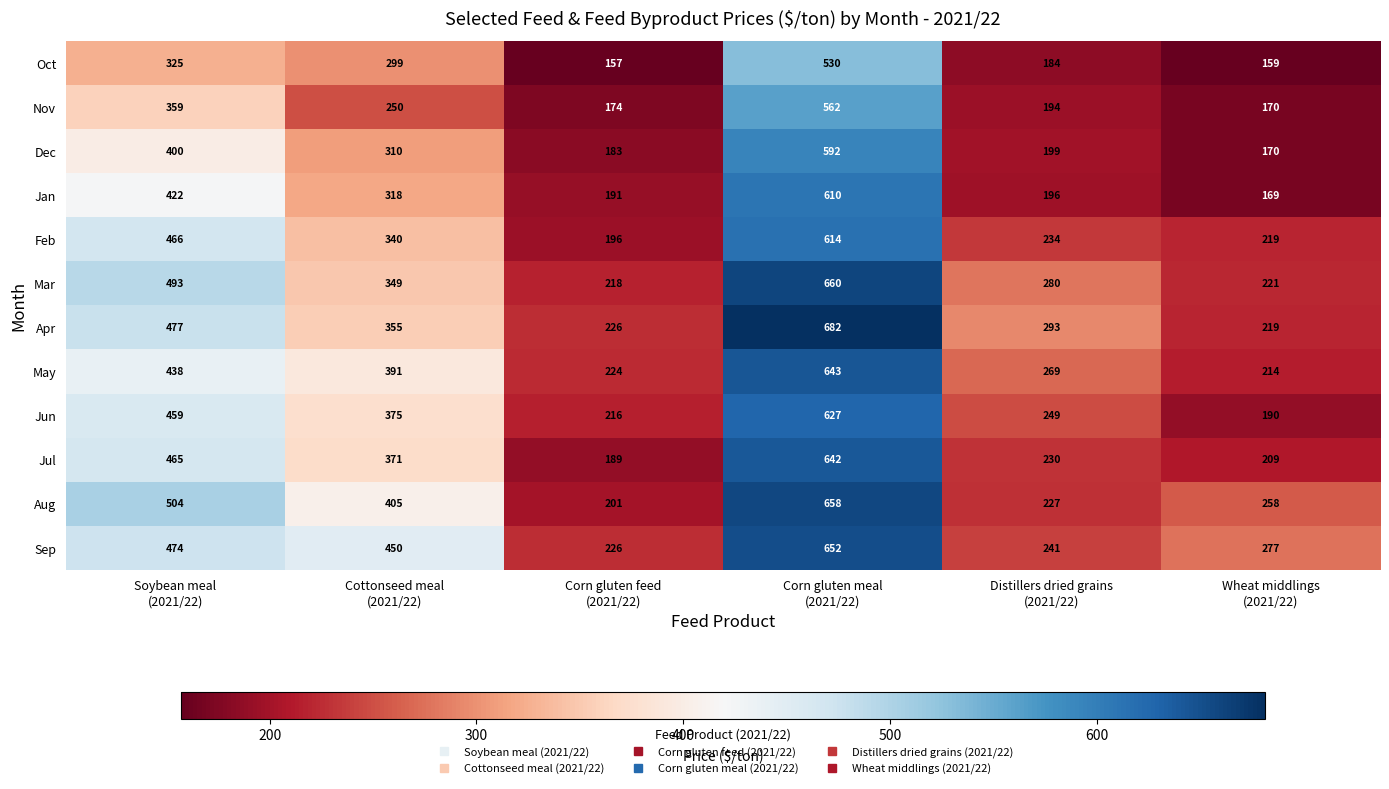

Which series has the largest total across all categories?

Sep